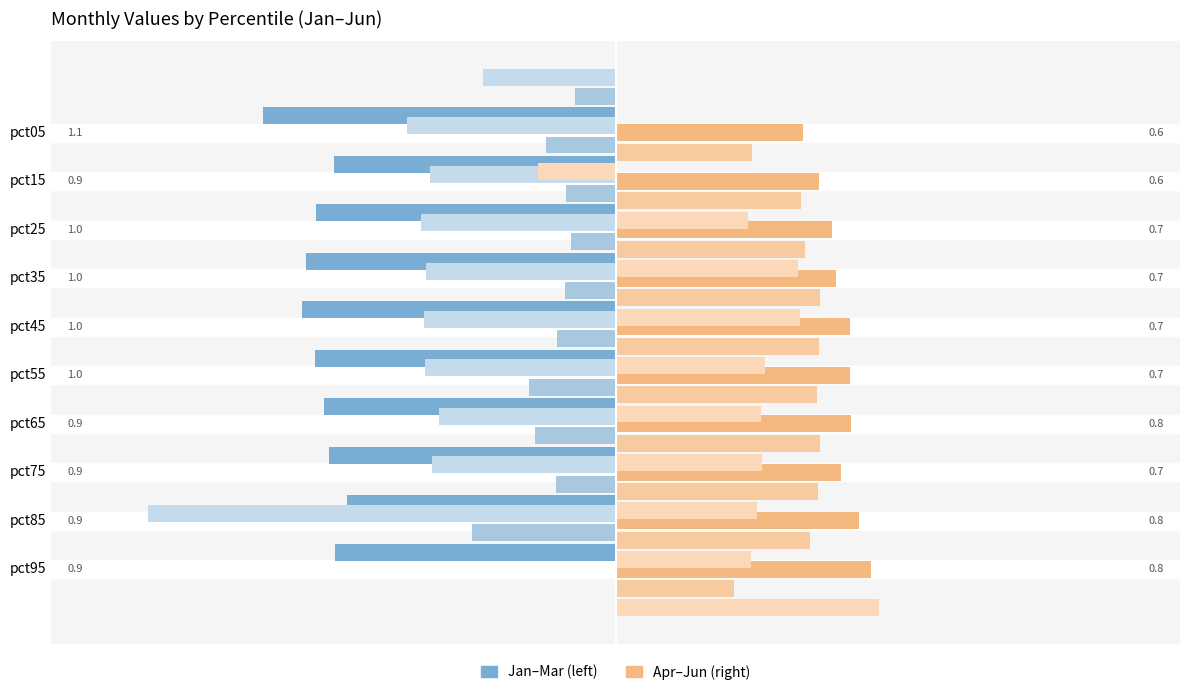

At how many categories does at least one series exceed 0?

10